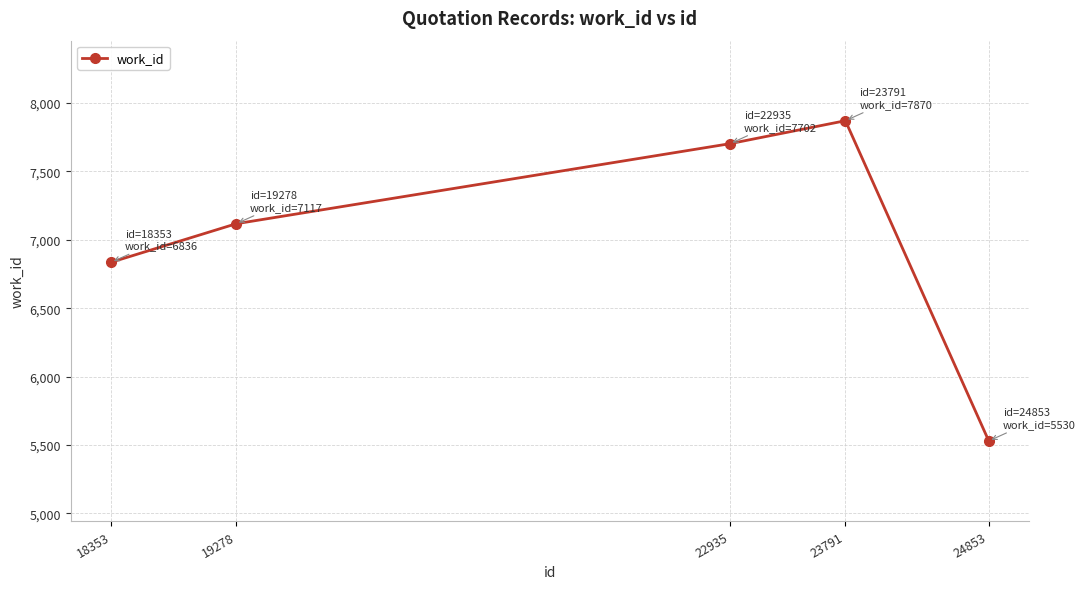

What is the difference between the values at 19278 and 24853?

1587